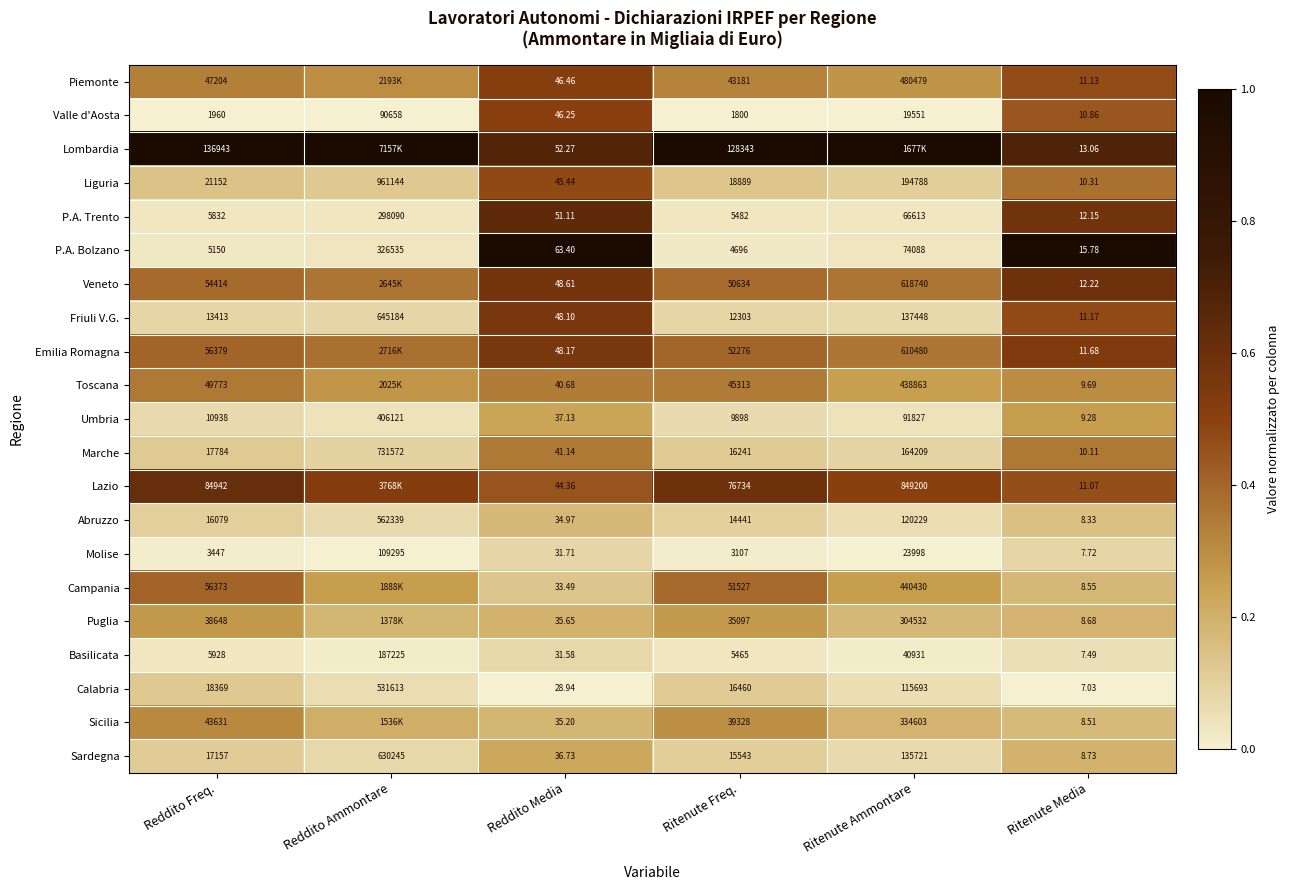

Is the value of Abruzzo at Reddito Ammontare greater than the value of Basilicata at Reddito Ammontare?

Yes